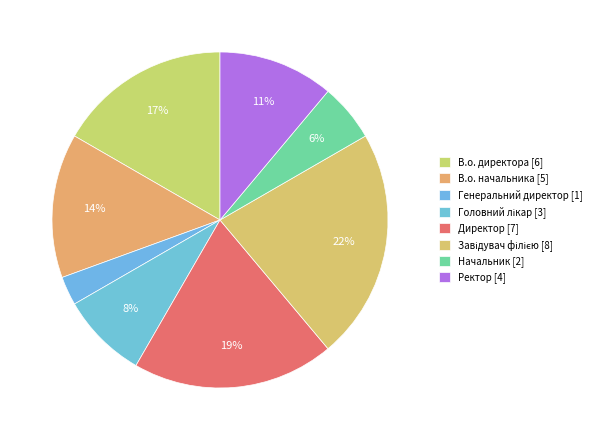

What is the ratio of the value at Начальник to the value at В.о. директора?

0.3